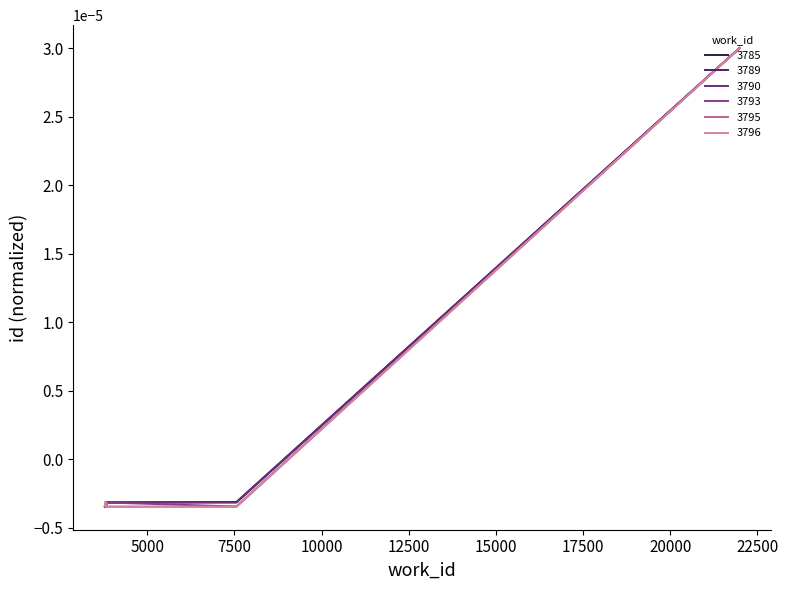

Rank the series by their maximum value, from lowest to highest.

3785, 3789, 3790, 3793, 3795, 3796